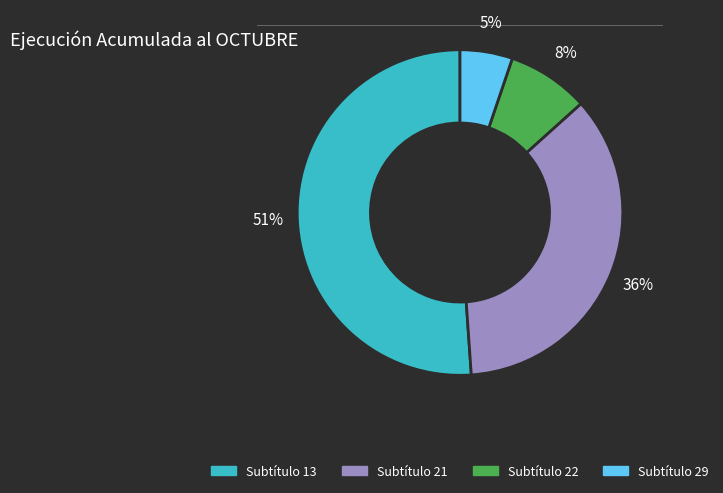

To the nearest percent, what portion does Subtítulo 21 represent?

36%